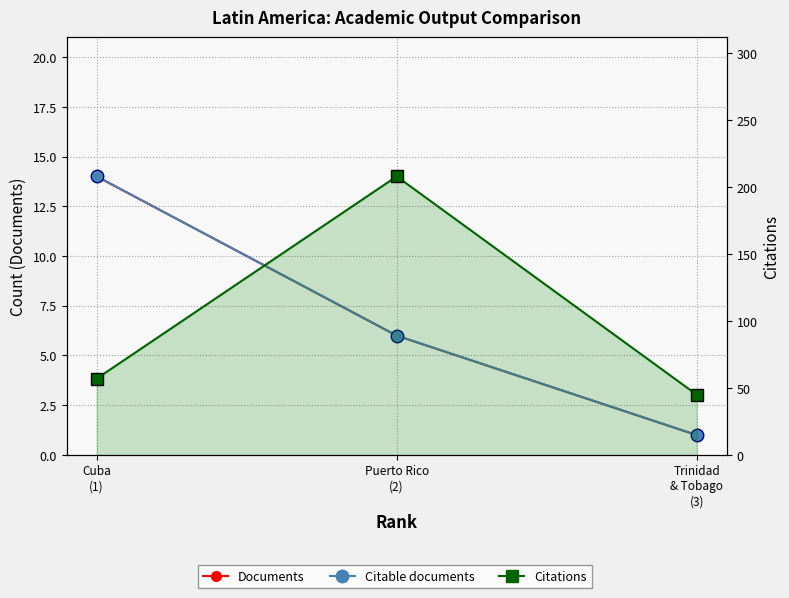

The Citable documents series shows 6 at Puerto Rico
(2). True or false?

True